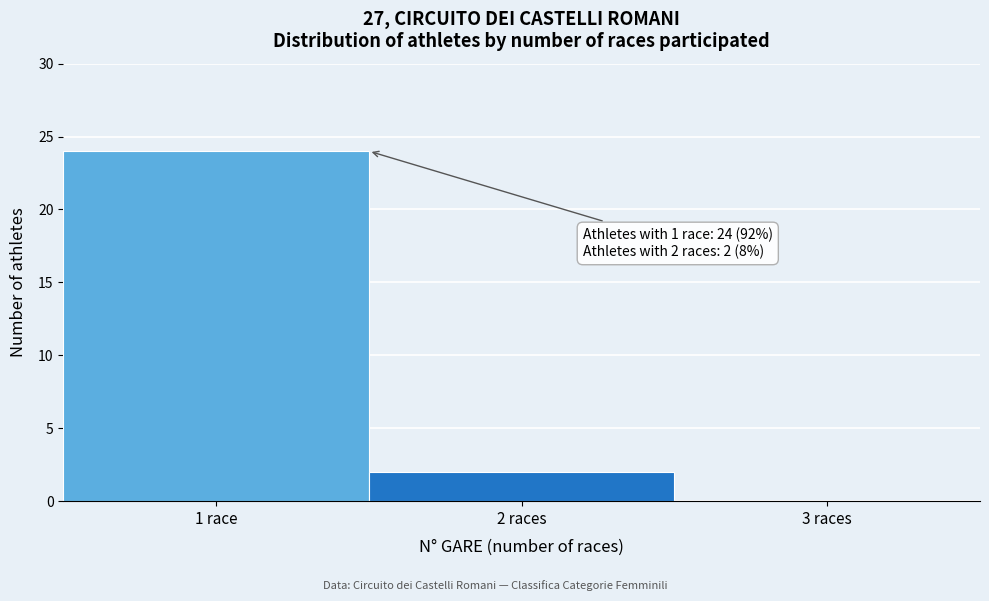

What is the sum of all values?

26